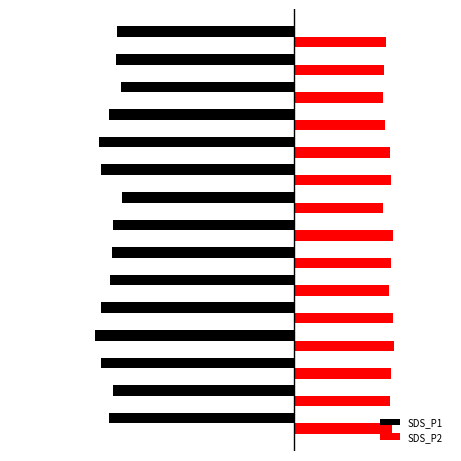

What are all the series names shown in the legend?

SDS_P1, SDS_P2